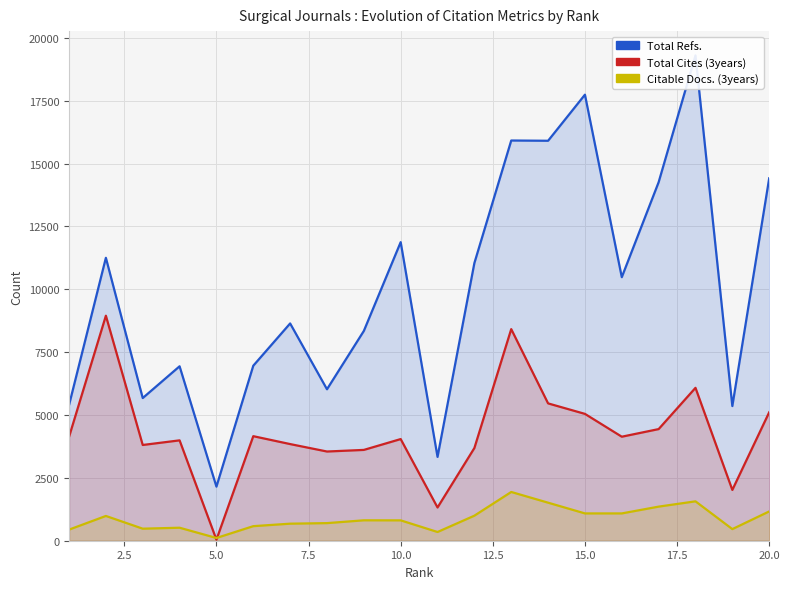

Reading left to right, extract all data points from this chart.

Total Refs.: 5395	11253	5675	6938	2151	6961	8642	6024	8344	11876	3334	11045	15918	15908	17741	10482	14260	19304	5356	14415
Total Cites (3years): 4130	8950	3808	3992	42	4158	3844	3548	3612	4043	1322	3687	8416	5462	5045	4137	4440	6081	2020	5108
Citable Docs. (3years): 441	985	479	517	109	579	678	700	812	810	347	996	1939	1513	1086	1086	1356	1567	462	1165